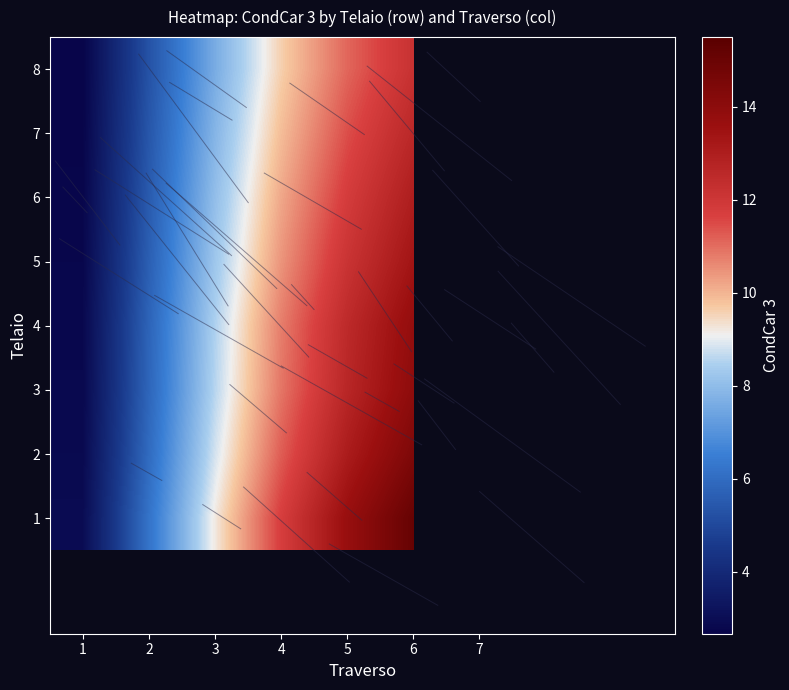

What is the spread (max minus min) of values at 6?

2.9